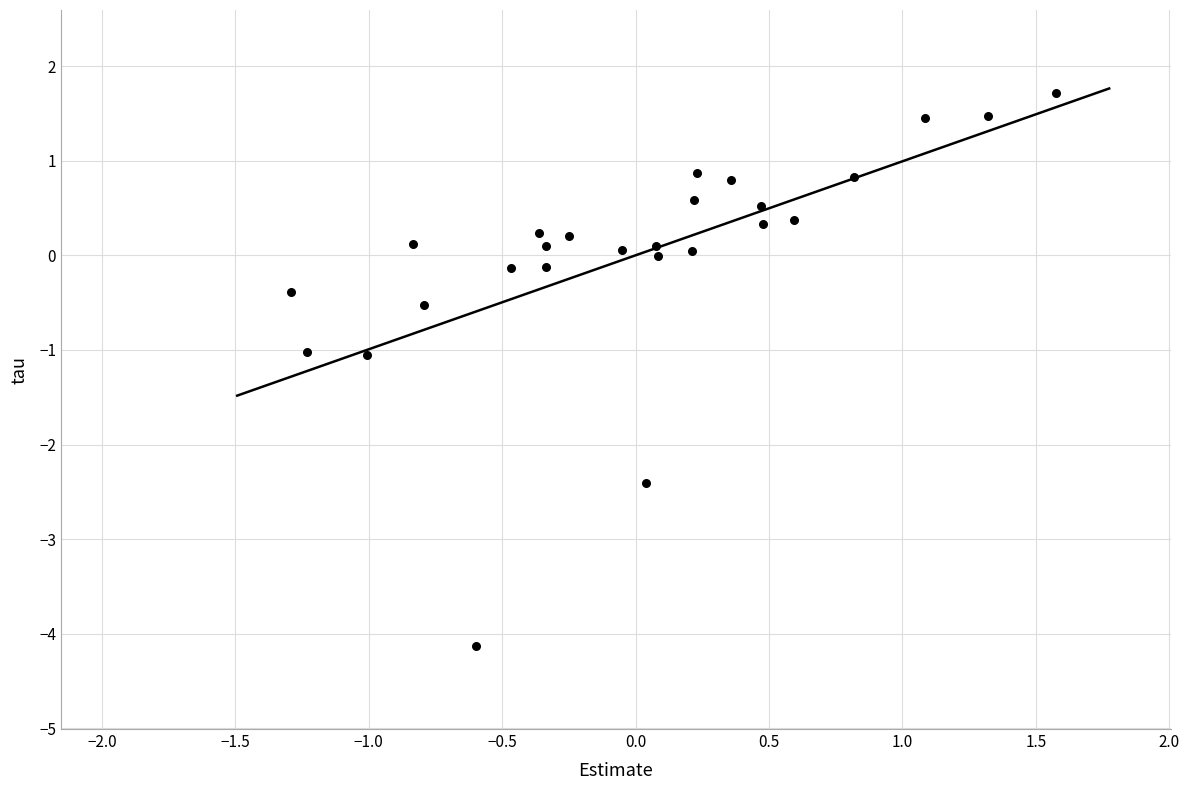

What is the range of Y values (max minus min)?

5.8